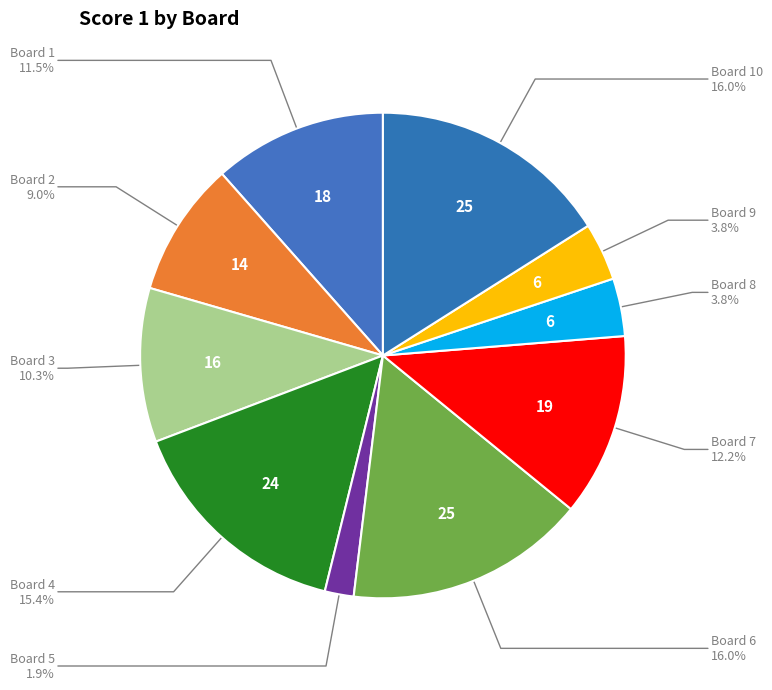

How many slices are in this pie chart?

10